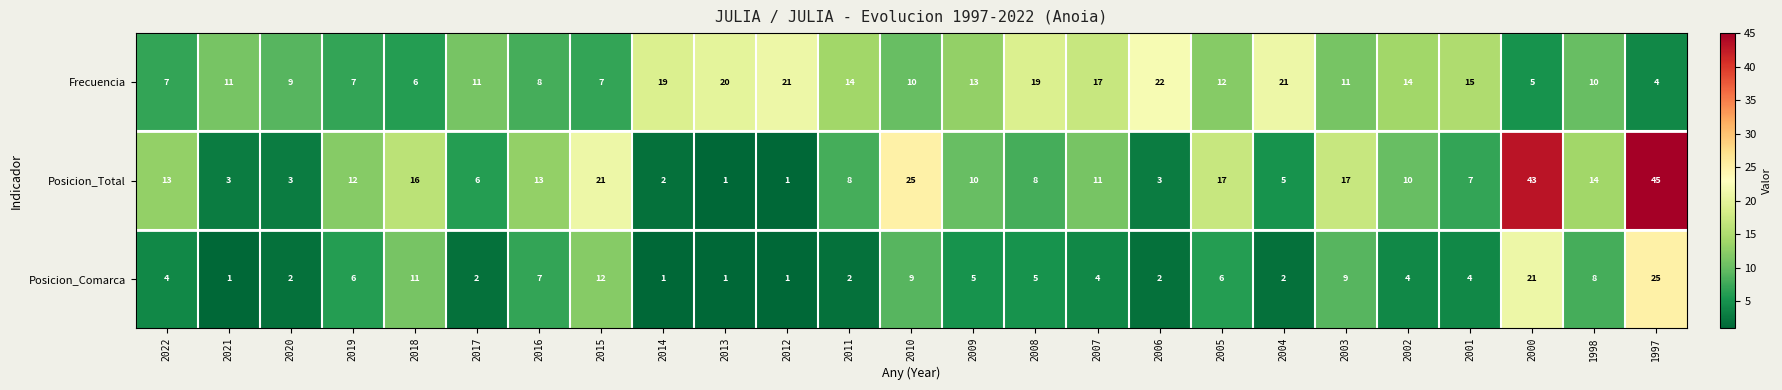

The Posicion_Comarca series shows 25 at 1997. True or false?

True